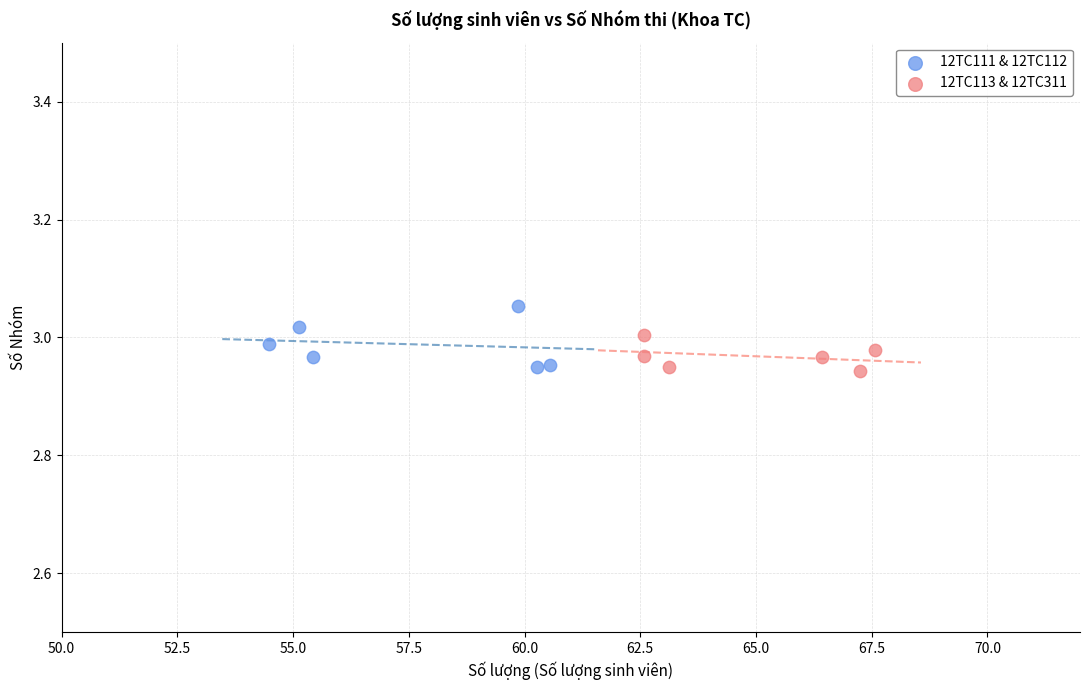

Which series has the widest spread of Y values?

12TC111 & 12TC112